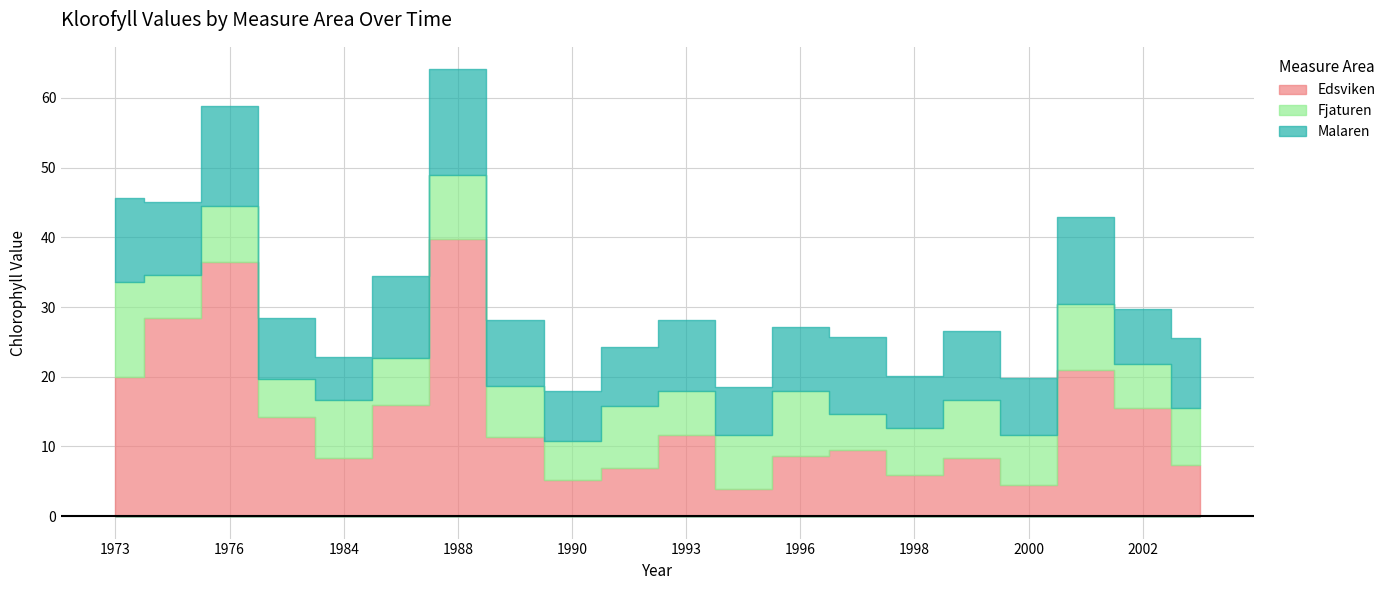

How many data points in Malaren are less than 9?

8